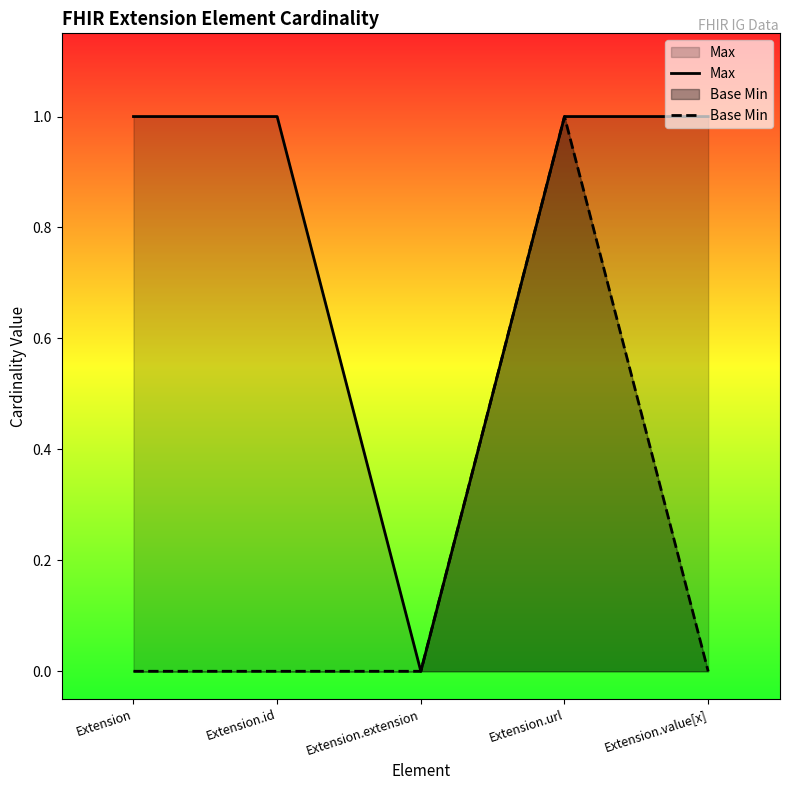

Does the chart have visible grid lines?

No